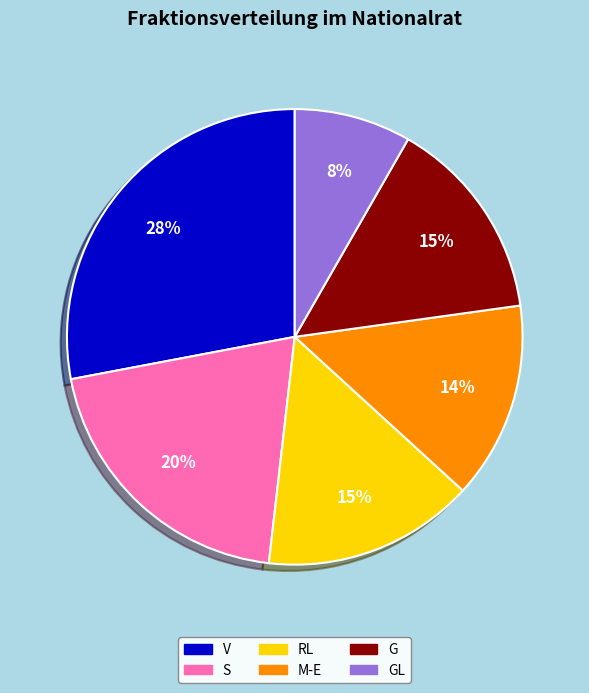

To the nearest percent, what is the difference between the largest and smallest slice percentages?

20%